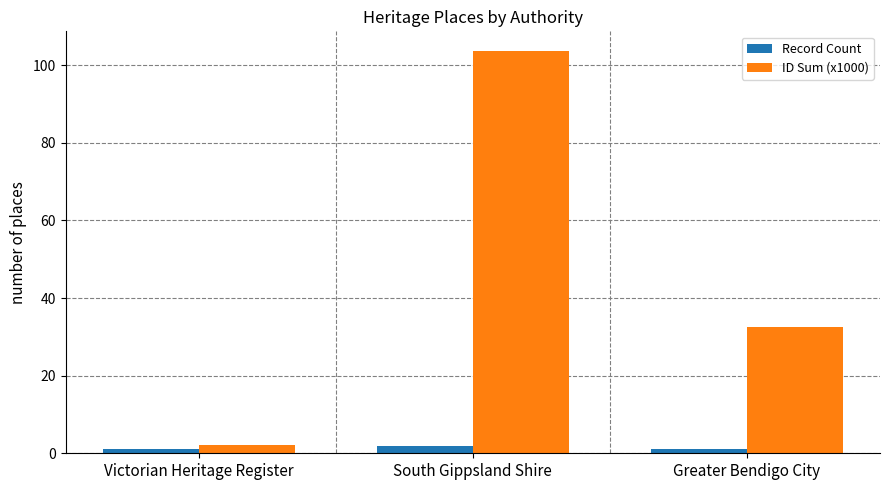

What is the minimum value shown in the chart?

1.0